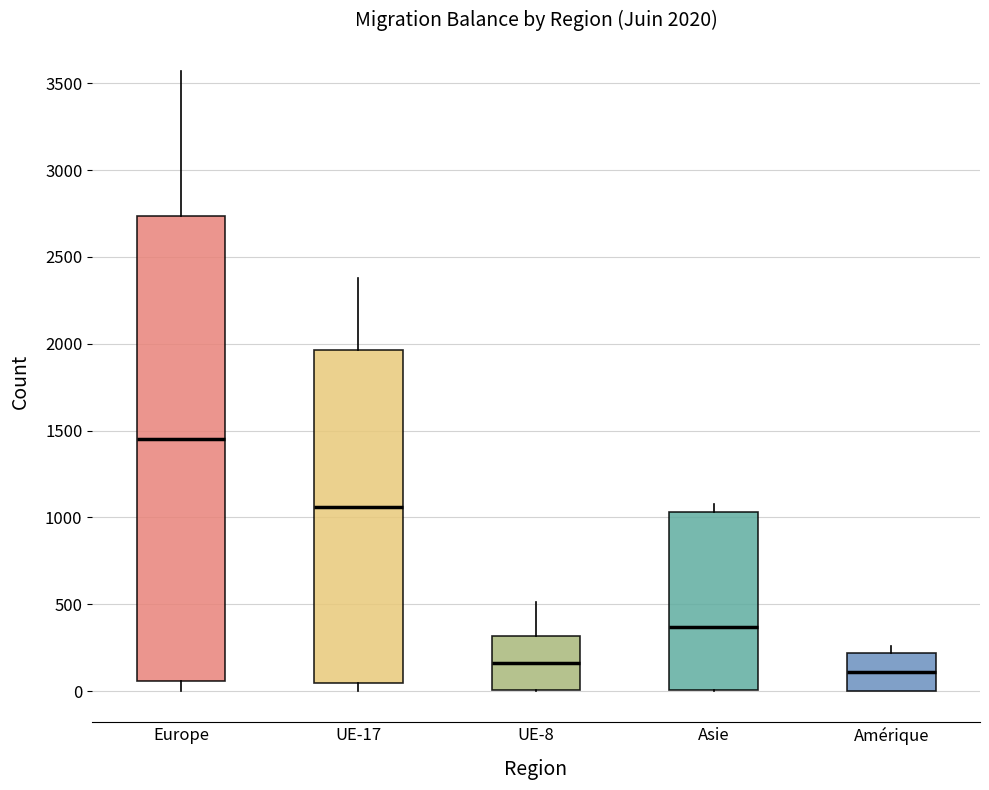

Comparing the boxes themselves (not the whiskers), which one is the tallest?

Europe